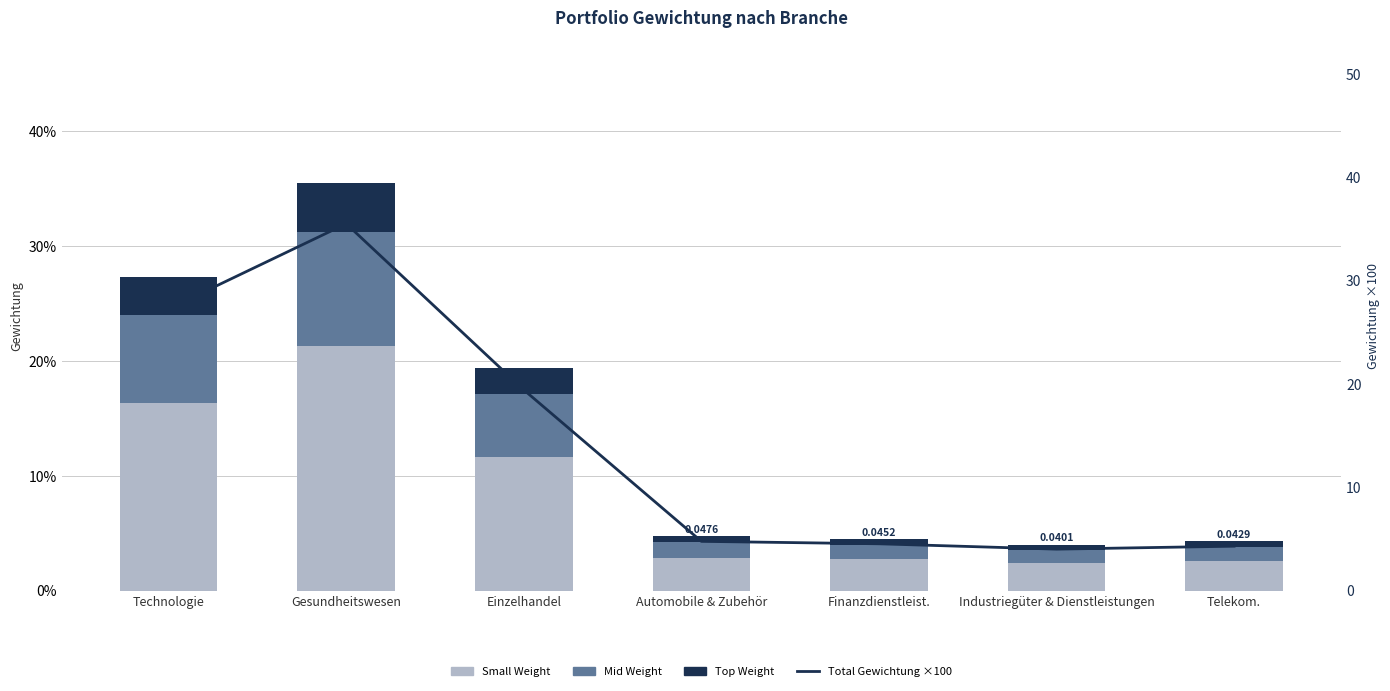

Reading right to left, list all the values displayed in this chart.

Small Weight: Telekom.=0.0	Industriegüter & Dienstleistungen=0.0	Finanzdienstleist.=0.0	Automobile & Zubehör=0.0	Einzelhandel=0.1	Gesundheitswesen=0.2	Technologie=0.2
Mid Weight: Telekom.=0.0	Industriegüter & Dienstleistungen=0.0	Finanzdienstleist.=0.0	Automobile & Zubehör=0.0	Einzelhandel=0.1	Gesundheitswesen=0.1	Technologie=0.1
Top Weight: Telekom.=0.0	Industriegüter & Dienstleistungen=0.0	Finanzdienstleist.=0.0	Automobile & Zubehör=0.0	Einzelhandel=0.0	Gesundheitswesen=0.0	Technologie=0.0
Total Gewichtung ×100: Telekom.=4.3	Industriegüter & Dienstleistungen=4.0	Finanzdienstleist.=4.5	Automobile & Zubehör=4.8	Einzelhandel=19.4	Gesundheitswesen=35.5	Technologie=27.3